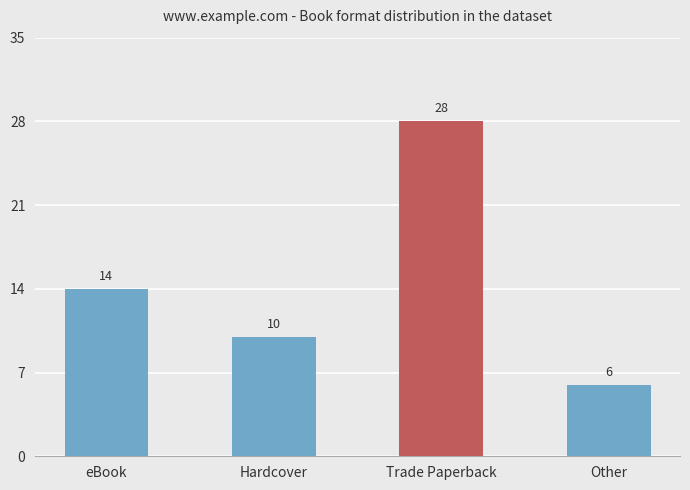

At which category does the chart reach its peak across all series?

Trade Paperback